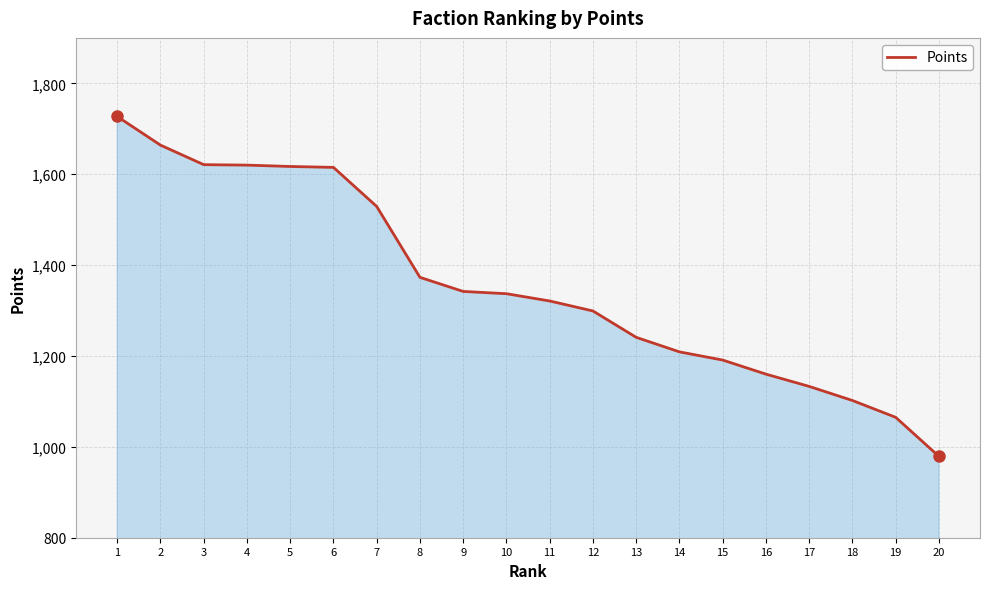

Approximately how many times larger is the value at 1 compared to 10?

1.3